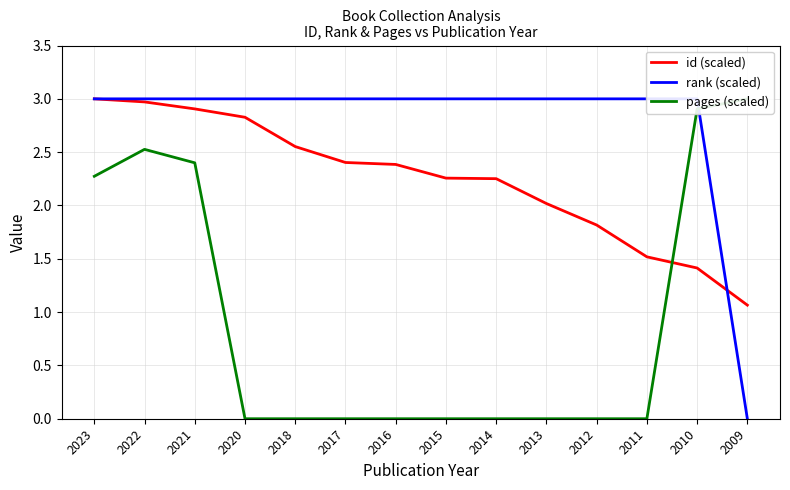

List the series in order of their overall mean, highest first.

rank (scaled), id (scaled), pages (scaled)